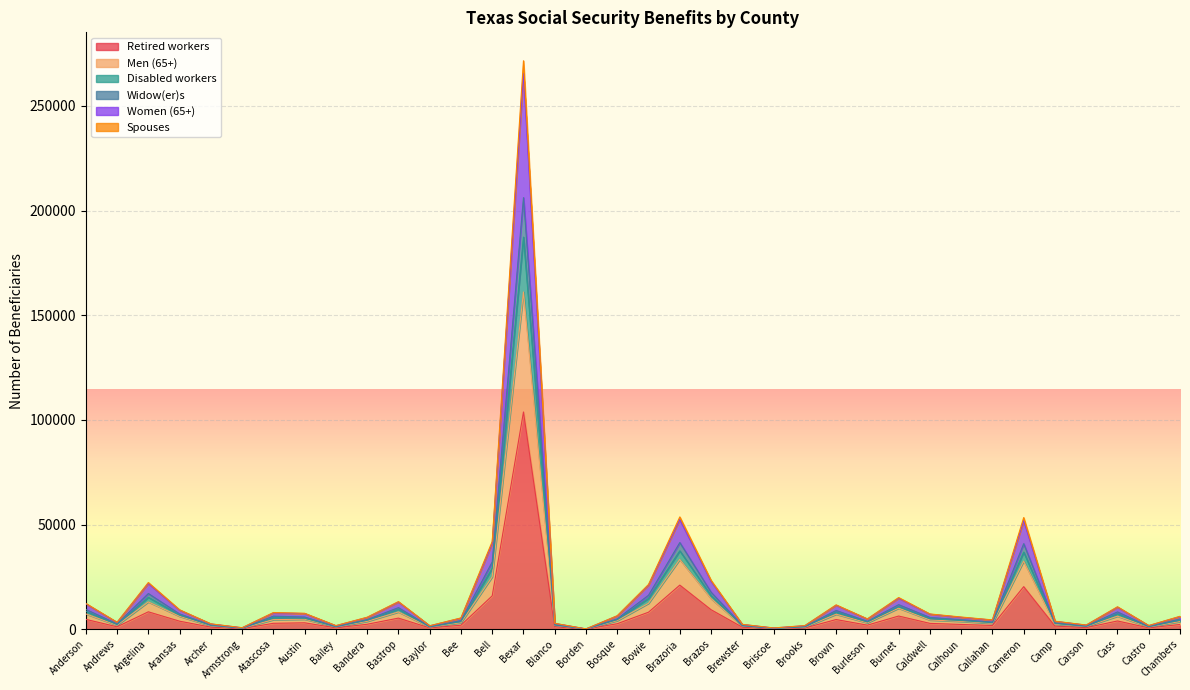

Between Blanco and Borden, which series saw the biggest shift?

Women (65+)